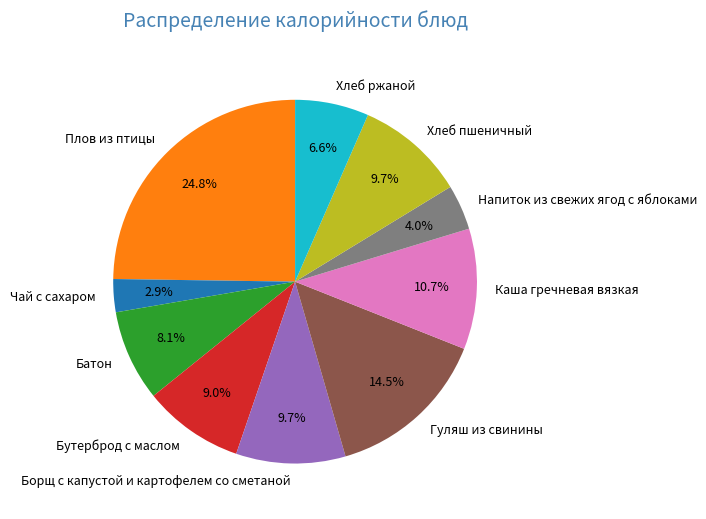

True or false: Плов из птицы accounts for 25% of the total.

True